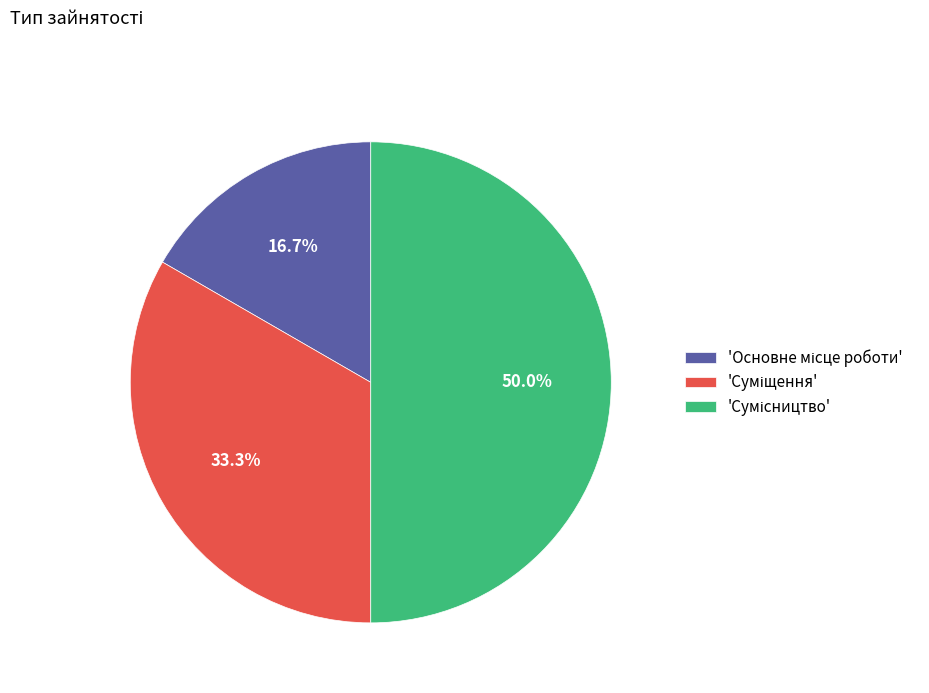

Which category has the smallest portion of the pie?

Основне місце роботи